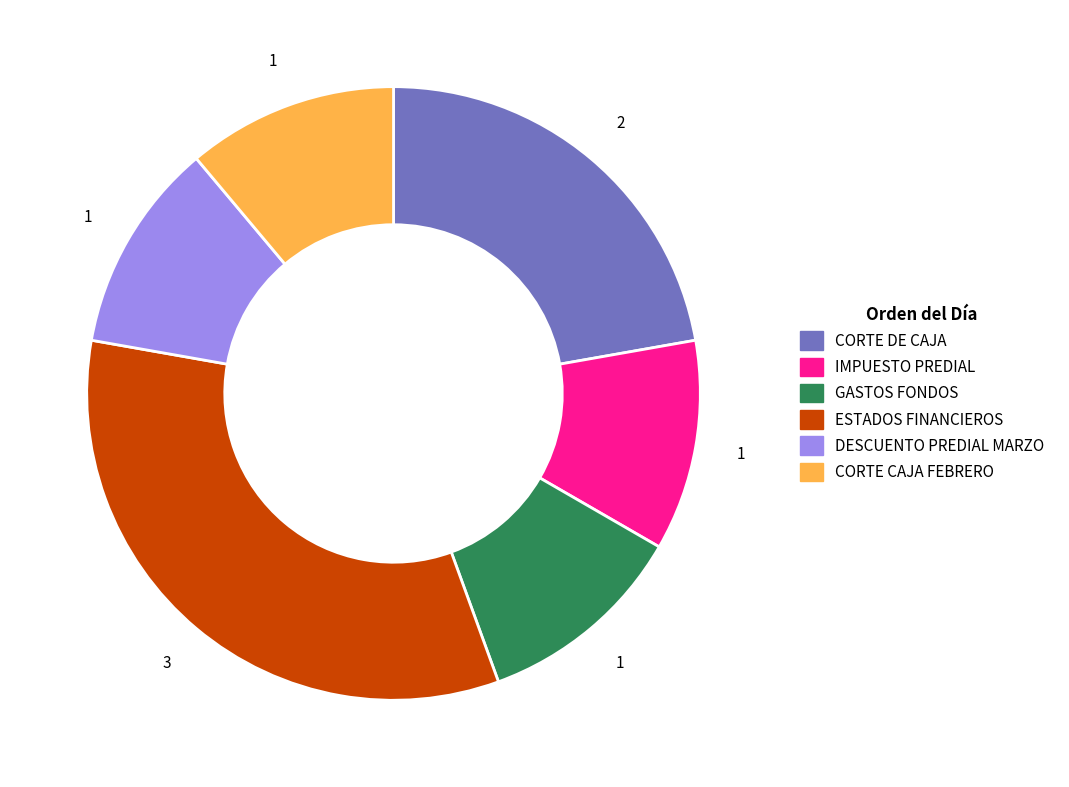

Approximately how many times larger is the value at CORTE DE CAJA compared to IMPUESTO PREDIAL?

2.0